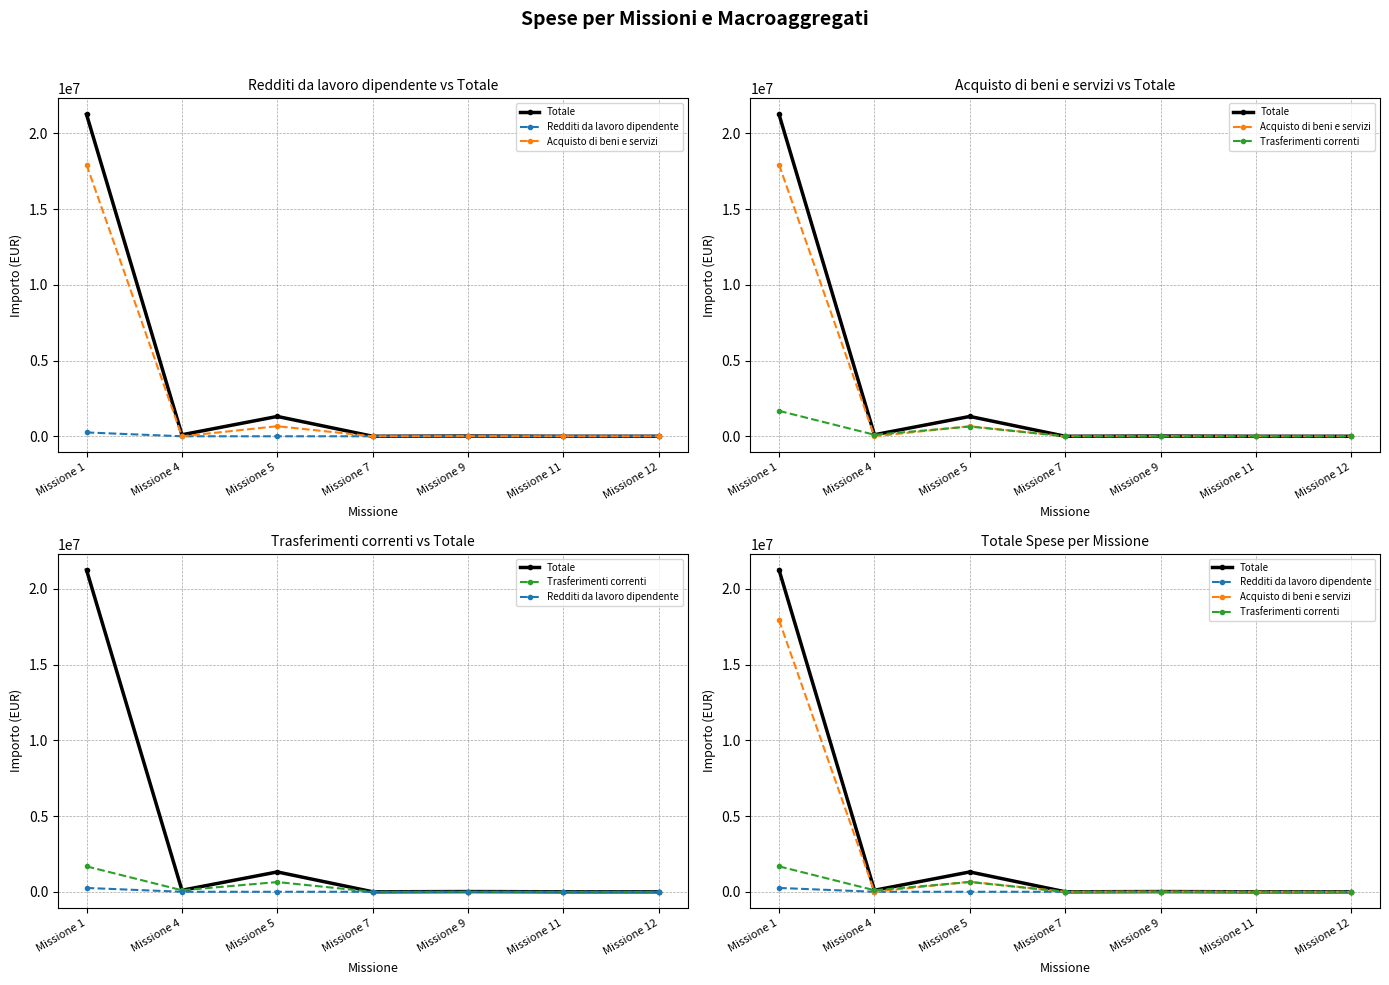

What is the total value across all series at Missione 5?

2616182.5